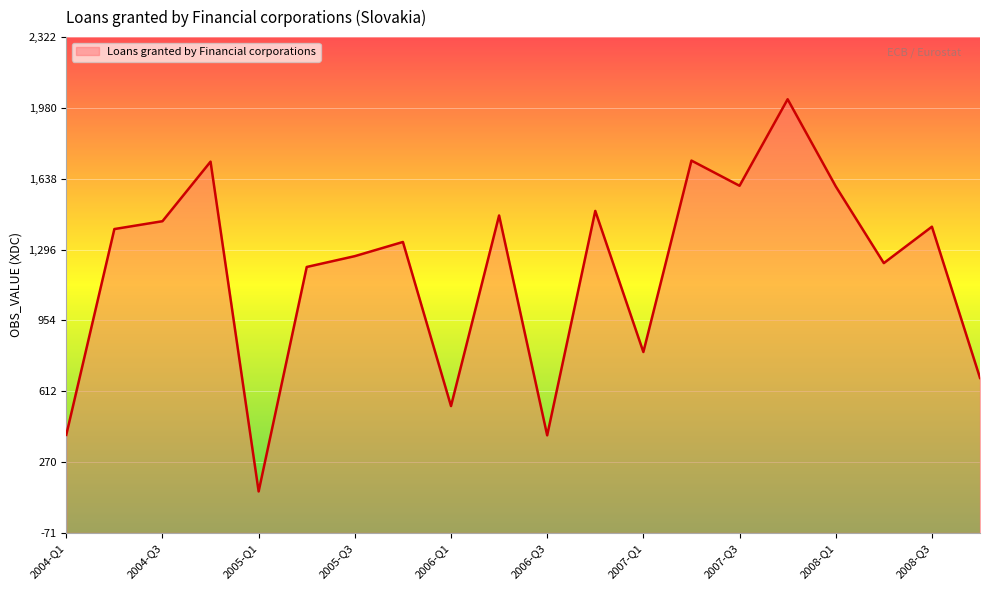

How many data points are above 1395?

10